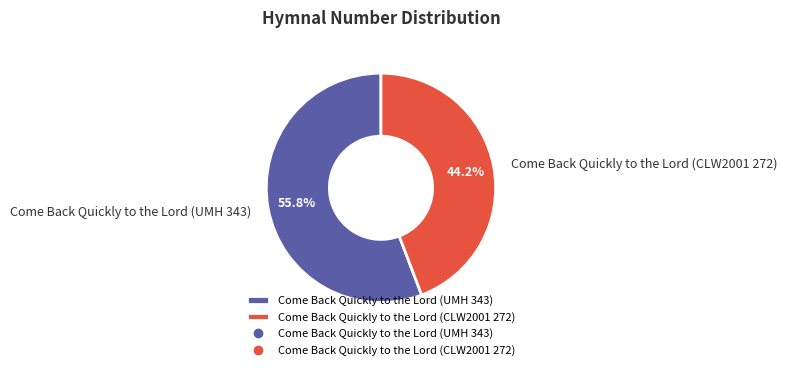

Rank the categories by value from highest to lowest.

Come Back Quickly to the Lord (UMH 343), Come Back Quickly to the Lord (CLW2001 272)